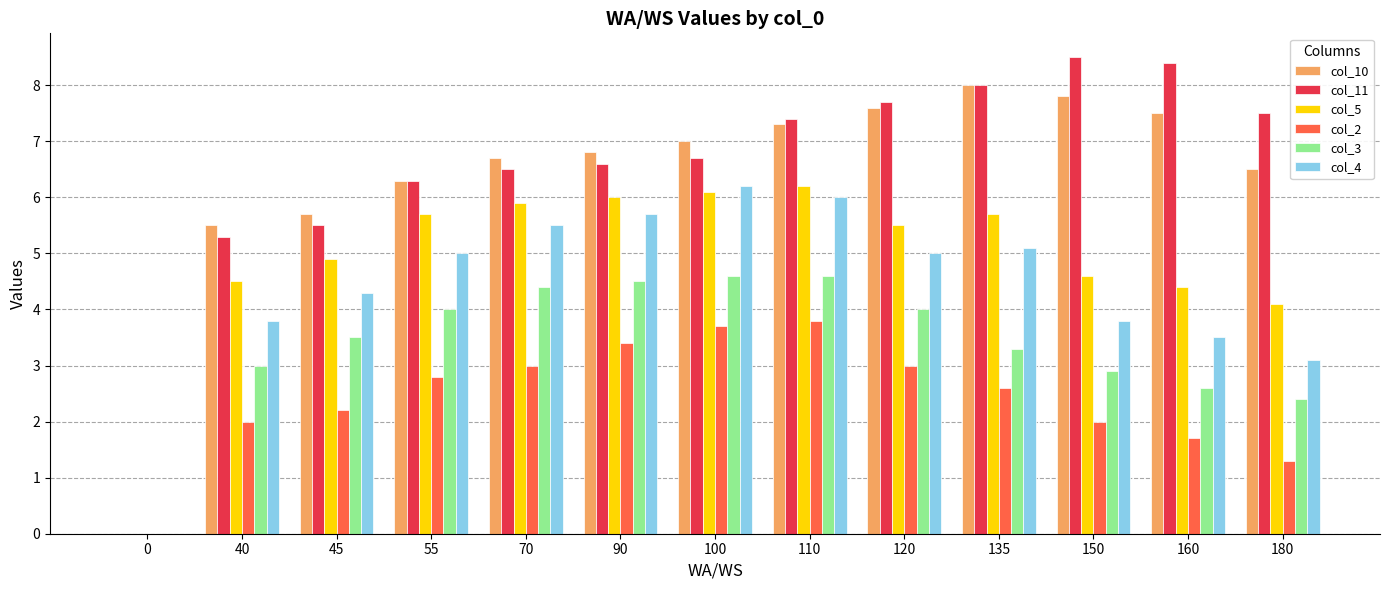

Is it true that col_3 equals 0.8 at 160?

False